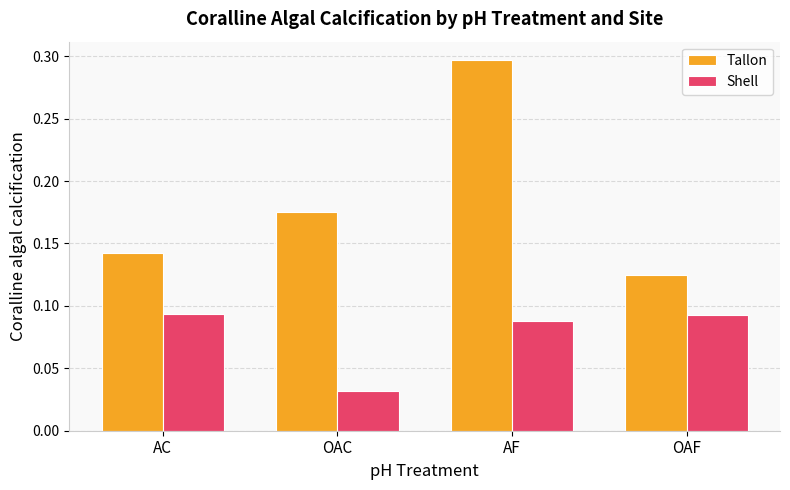

What is the label of the 1st bar from the right?

OAF